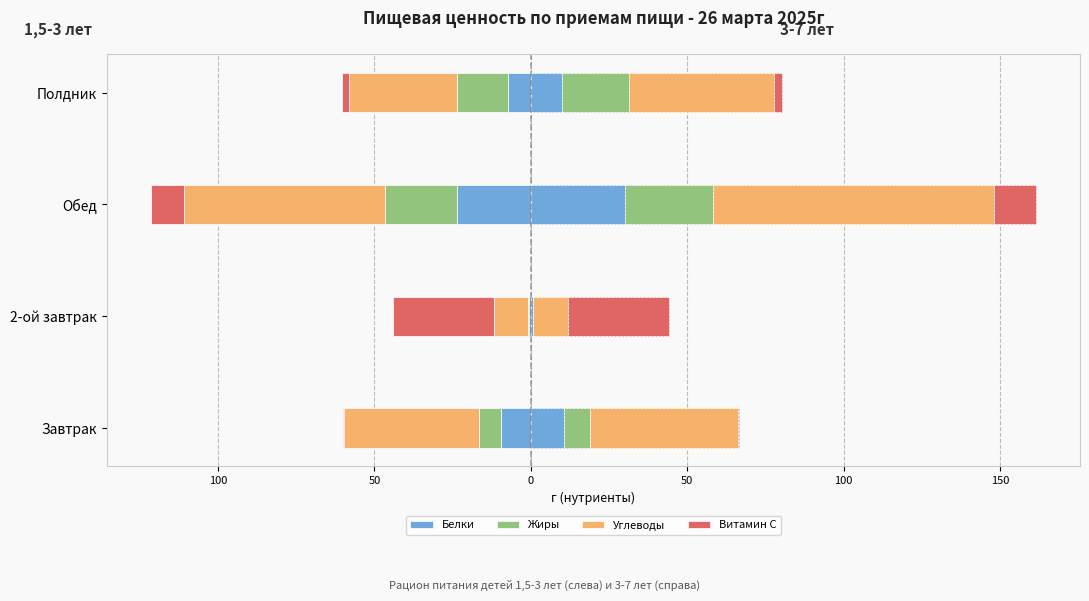

How many groups of bars are there?

4